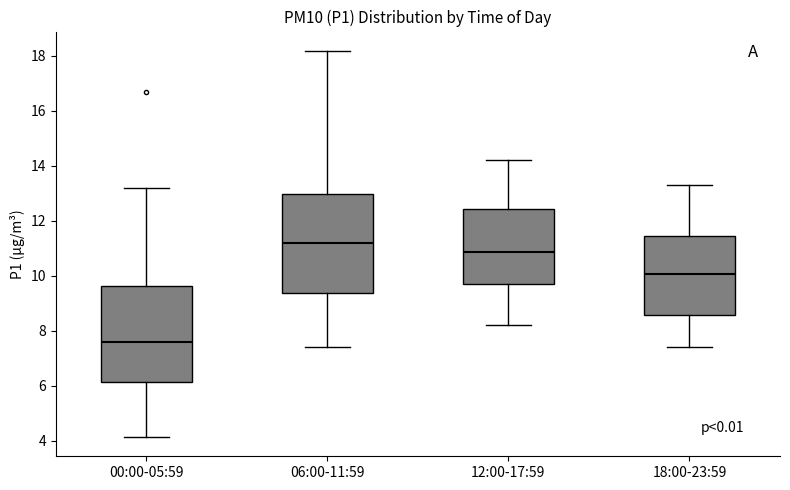

Reading left to right, read every box against the y-axis: the position of its median line, the range the box covers, and the ends of its whiskers. The values are not printed on the chart, so give them approximately, as read against the axis.

00:00-05:59: median 7.6, box 6.2 to 9.6, whiskers 4.2 to 13.2
06:00-11:59: median 11.2, box 9.4 to 13.0, whiskers 7.4 to 18.2
12:00-17:59: median 10.8, box 9.6 to 12.4, whiskers 8.2 to 14.2
18:00-23:59: median 10.0, box 8.6 to 11.4, whiskers 7.4 to 13.4